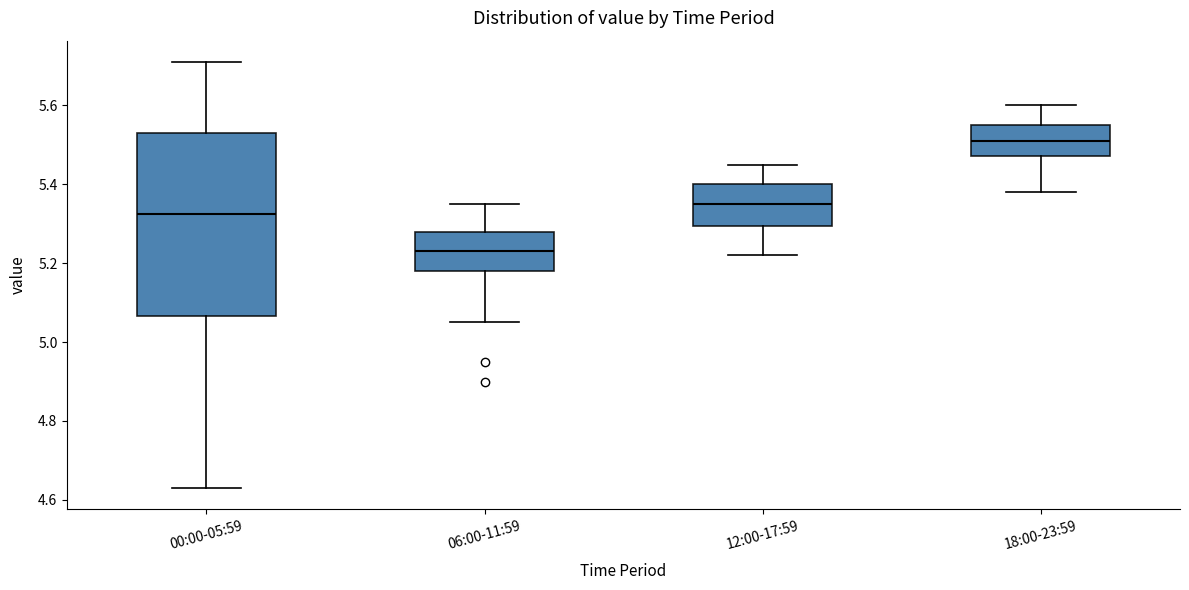

Reading left to right, read every box against the y-axis: the position of its median line, the range the box covers, and the ends of its whiskers. The values are not printed on the chart, so give them approximately, as read against the axis.

00:00-05:59: median 5.32, box 5.06 to 5.54, whiskers 4.64 to 5.72
06:00-11:59: median 5.24, box 5.18 to 5.28, whiskers 5.06 to 5.36
12:00-17:59: median 5.36, box 5.30 to 5.40, whiskers 5.22 to 5.46
18:00-23:59: median 5.52, box 5.48 to 5.56, whiskers 5.38 to 5.60